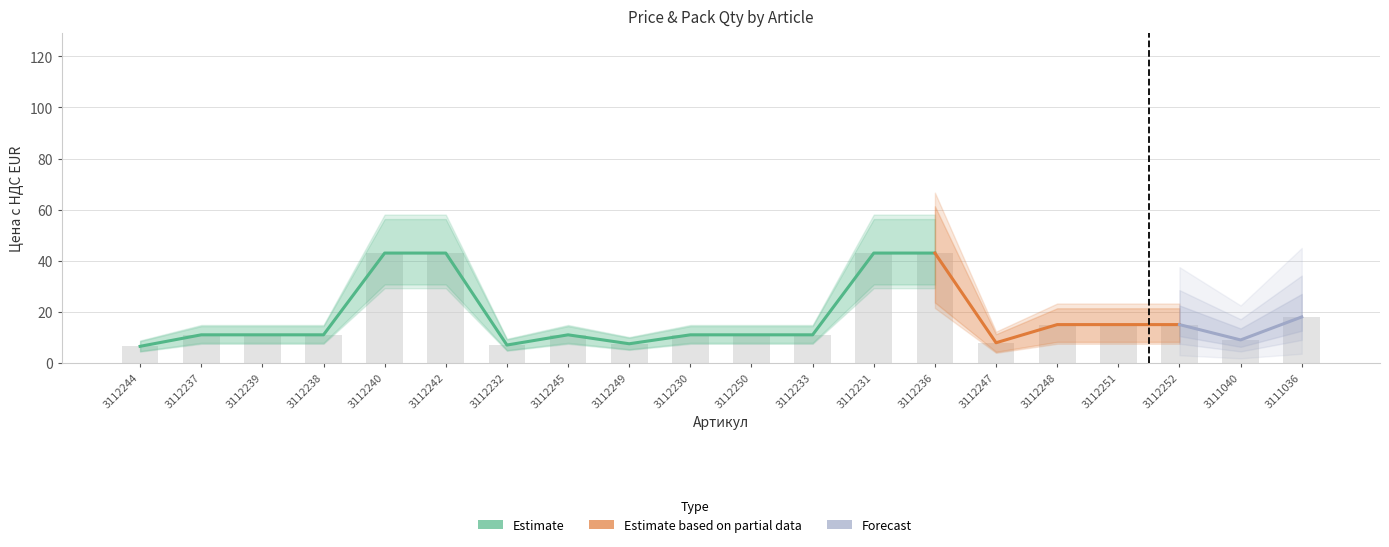

What is the ratio of the value at 3112236 to the value at 3112230?

3.9